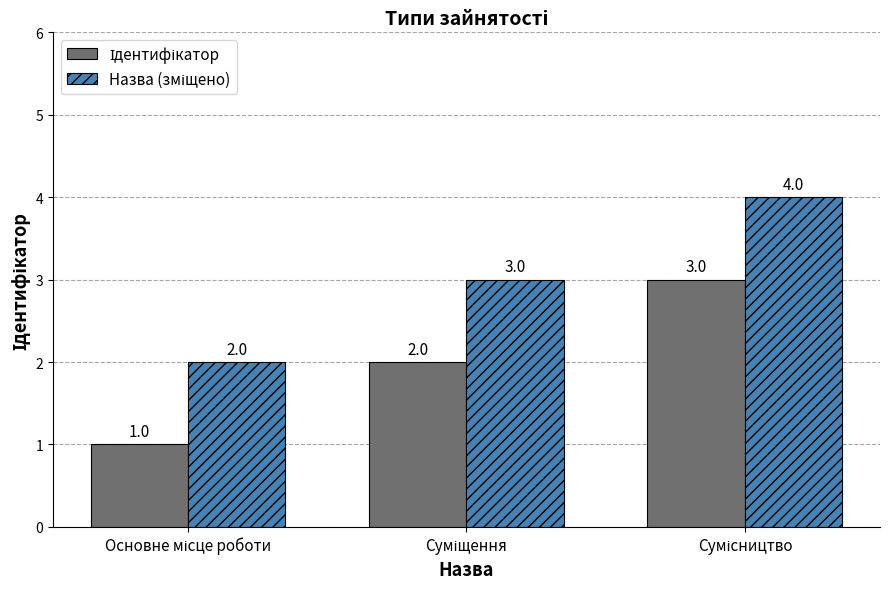

What is the label of the 3rd bar from the right?

Основне місце роботи